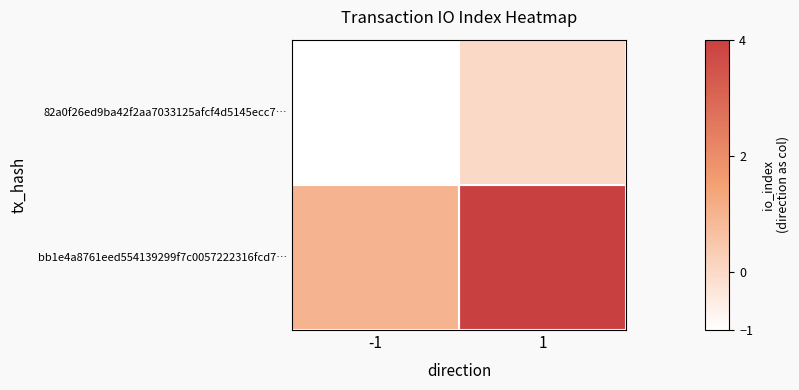

Which series has the largest range (max minus min)?

bb1e4a8761eed554139299f7c0057222316fcd7…